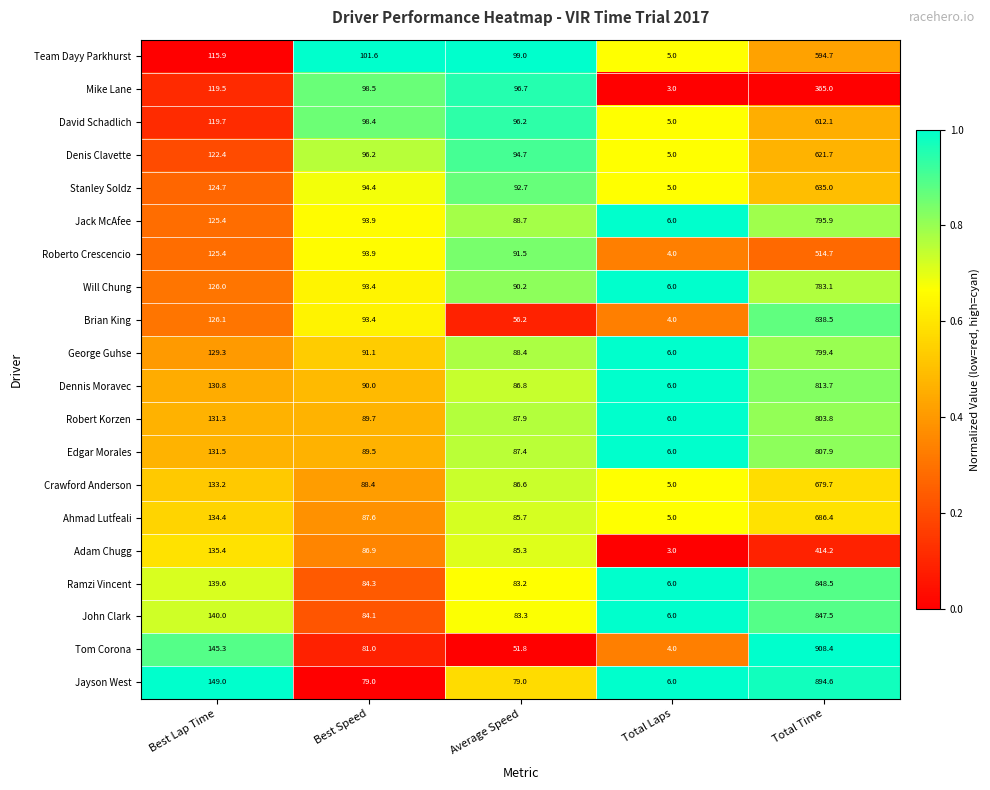

The value of Brian King at Best Speed is 23.7. True or false?

False